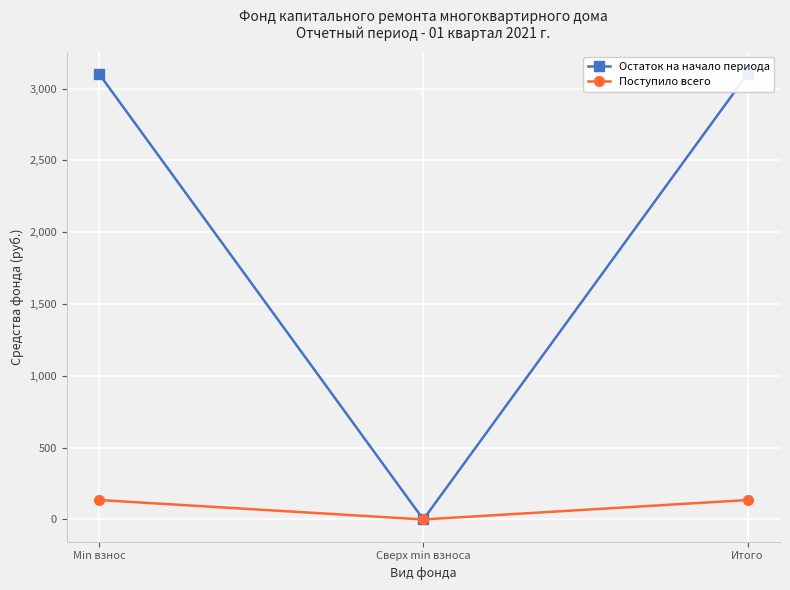

How many values in the Остаток на начало периода series are below 3102?

1